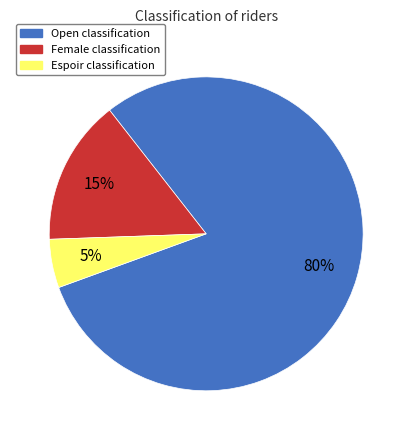

To the nearest percent, what is the difference between the largest and smallest slice percentages?

75%